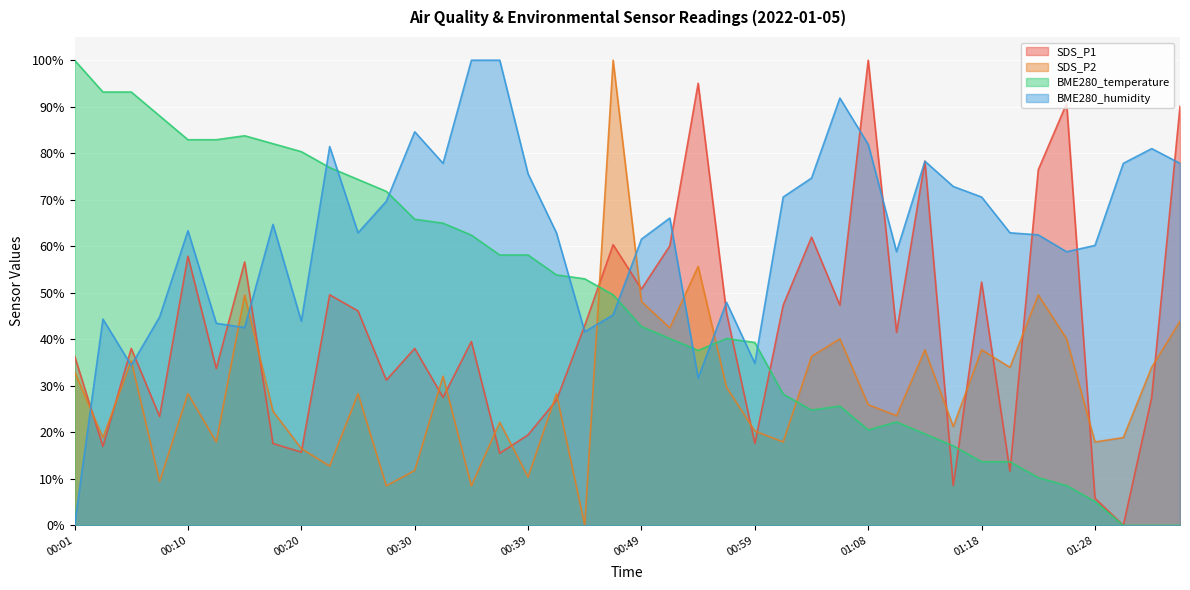

What is the label of the 32nd point from the left?

01:16